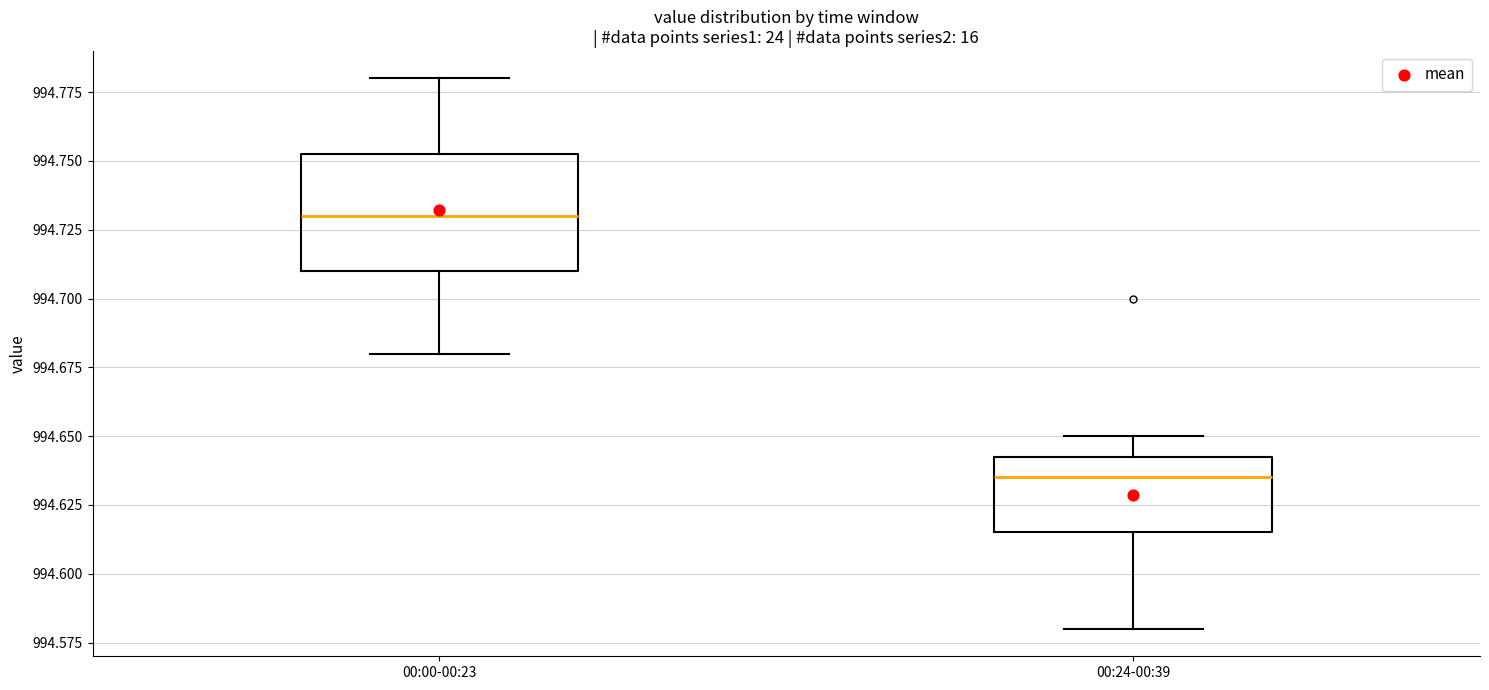

Which box has the highest median line?

00:00-00:23